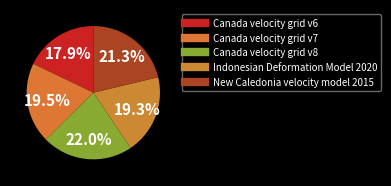

Between Canada velocity grid v6 and Indonesian Deformation Model 2020, which is larger?

Indonesian Deformation Model 2020